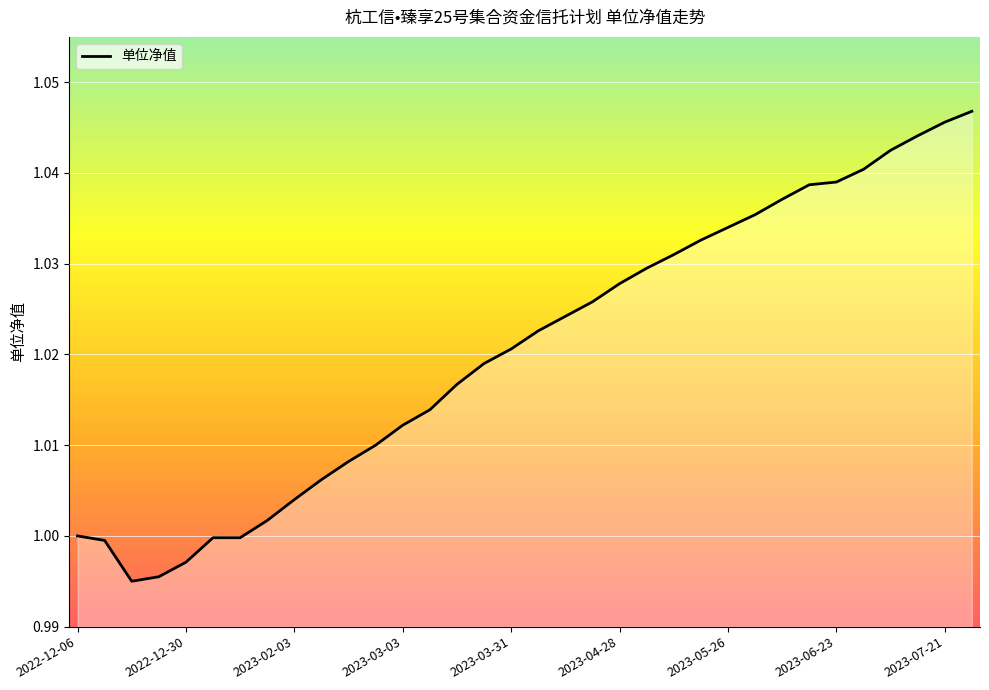

True or false: the data shows 0.7 at 2023-04-28.

False